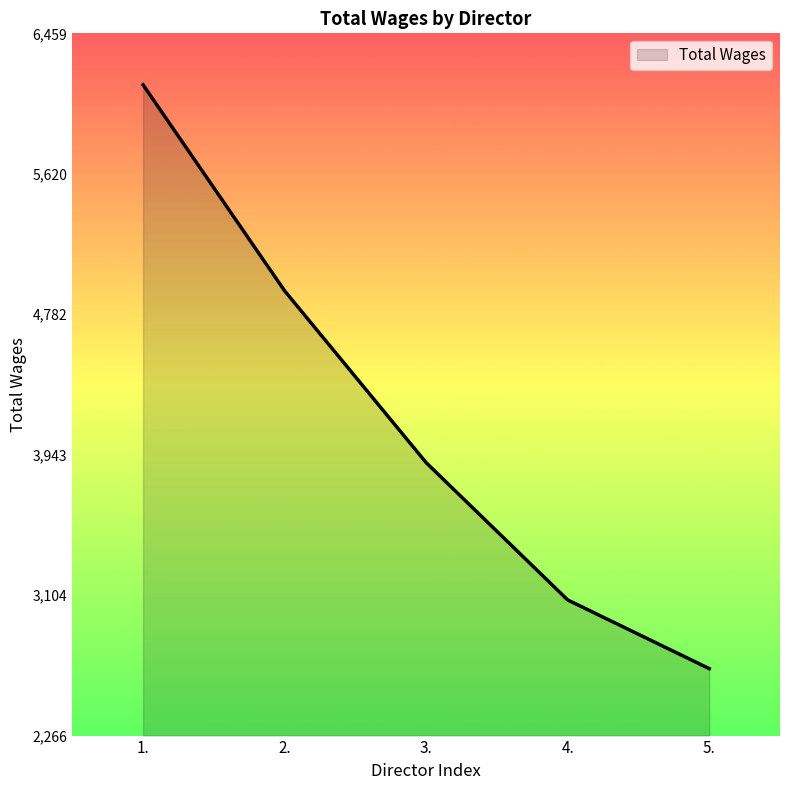

What position from the right is 5.?

1